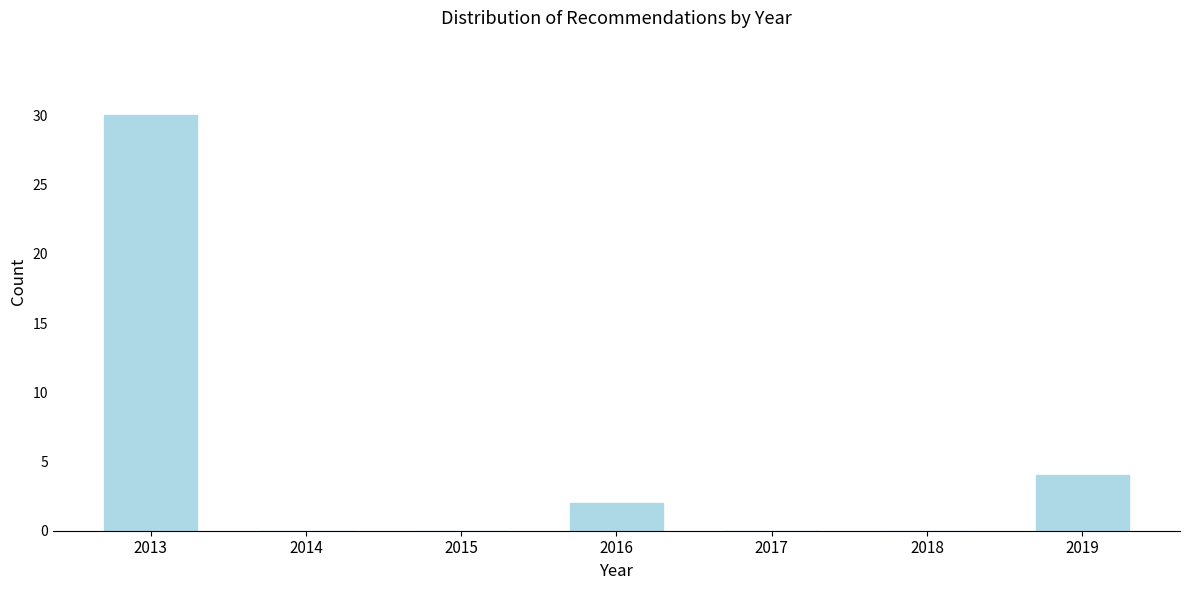

Reading left to right, transcribe all the data shown in this chart.

2013=30	2014=0	2015=0	2016=2	2017=0	2018=0	2019=4